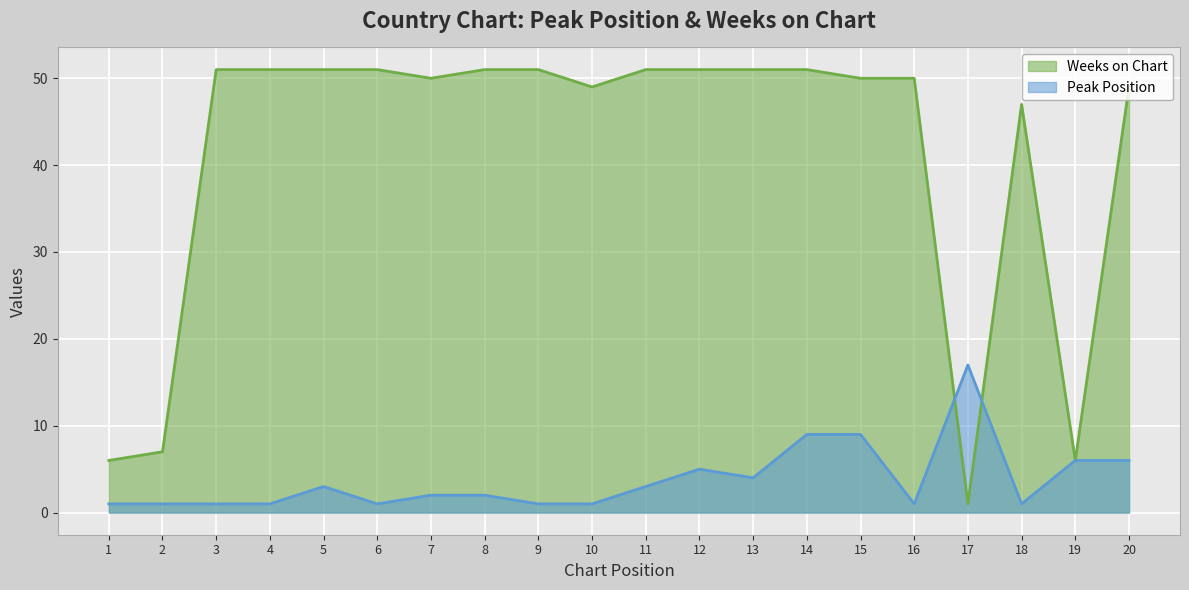

How many data points in Peak Position are above 2?

9